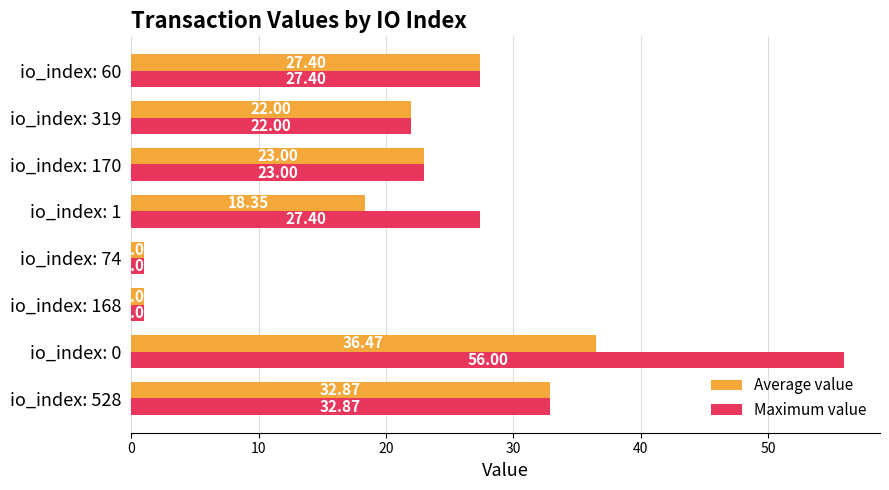

What is the difference between the maximum and minimum values in the Maximum value series?

55.0